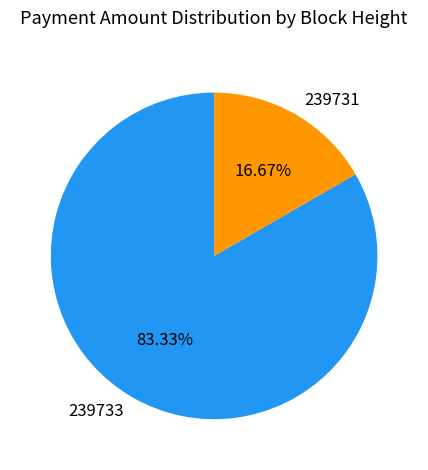

How many slices are in this pie chart?

2